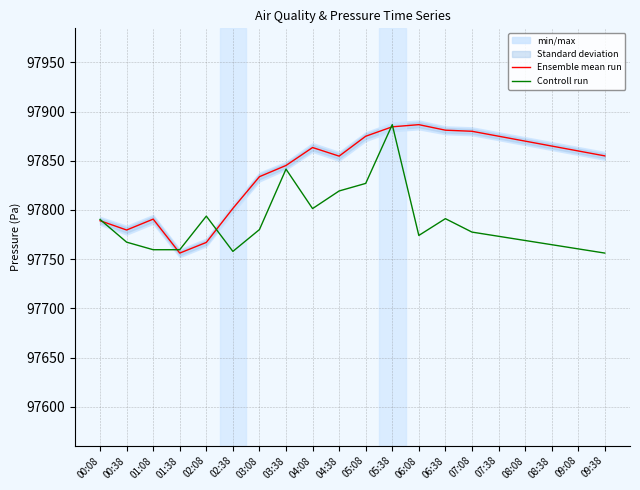

Reading right to left, transcribe all the data shown in this chart.

Ensemble mean run: 97855.0	97860.0	97865.0	97870.0	97875.0	97880.0	97881.1	97886.7	97884.5	97874.9	97854.8	97863.5	97845.2	97833.9	97801.6	97767.1	97756.2	97790.7	97779.7	97789.1
Controll run: 97756.2	97760.5	97764.8	97769.0	97773.3	97777.6	97791.2	97774.1	97886.7	97827.0	97819.3	97801.4	97841.5	97780.1	97757.9	97793.8	97759.6	97759.6	97767.3	97790.3